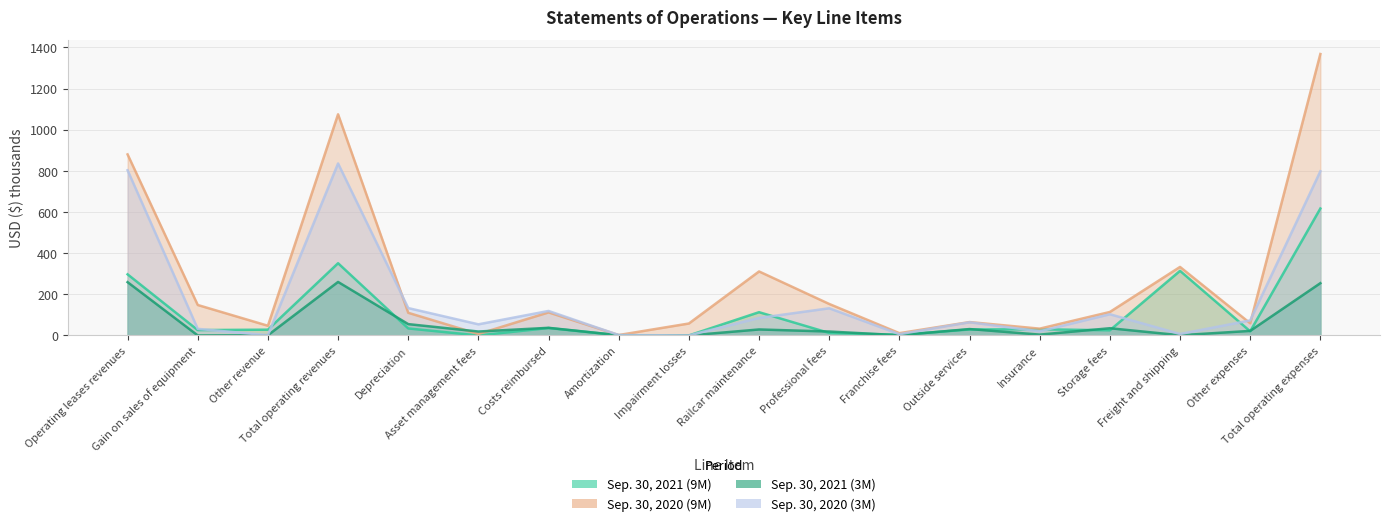

Reading left to right, what are all the values shown in this chart?

Sep. 30, 2021 (9M): 297	26	28	351	34	0	36	1	0	113	12	3	29	30	25	314	20	617
Sep. 30, 2020 (9M): 880	148	47	1075	110	7	112	2	58	311	153	11	65	33	114	333	59	1368
Sep. 30, 2021 (3M): 259	0	1	260	55	19	37	1	0	29	19	1	31	4	35	1	22	254
Sep. 30, 2020 (3M): 803	32	1	836	133	54	119	2	0	85	132	6	64	20	103	7	73	798